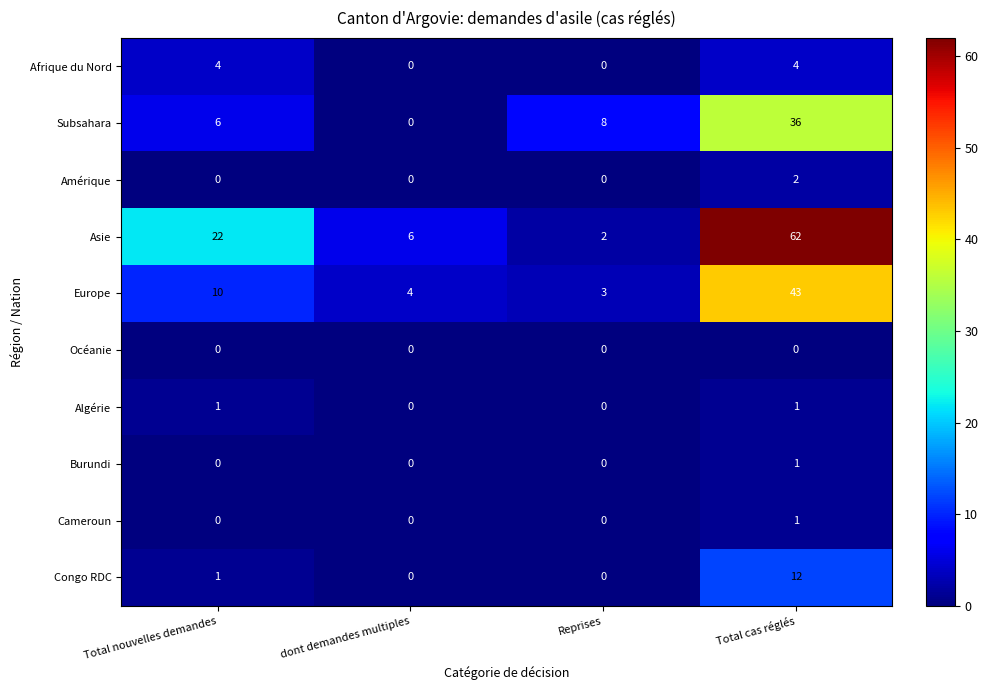

Between Total nouvelles demandes and Reprises, which series saw the biggest shift?

Asie